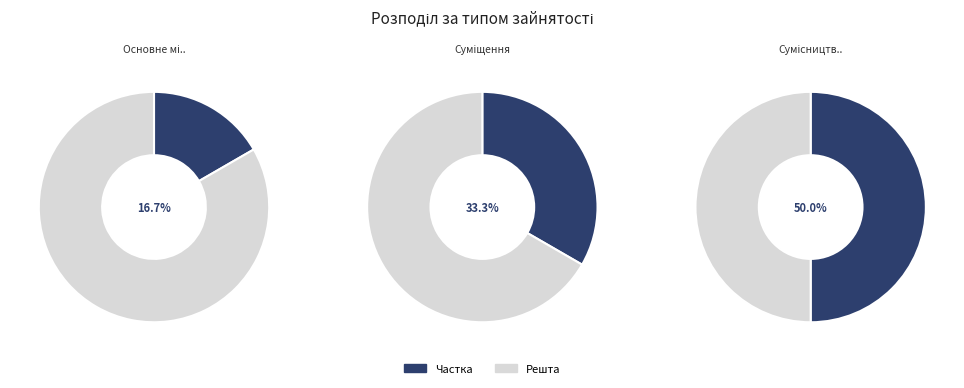

To the nearest percent, what percentage of the pie is Сумісництво?

50%